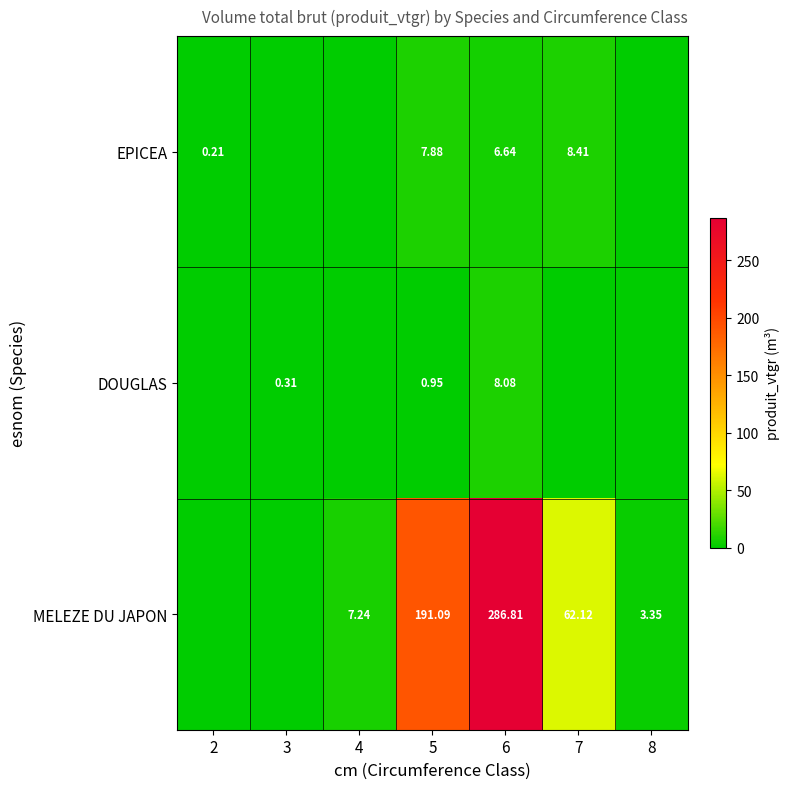

At how many categories does at least one series exceed 217?

1